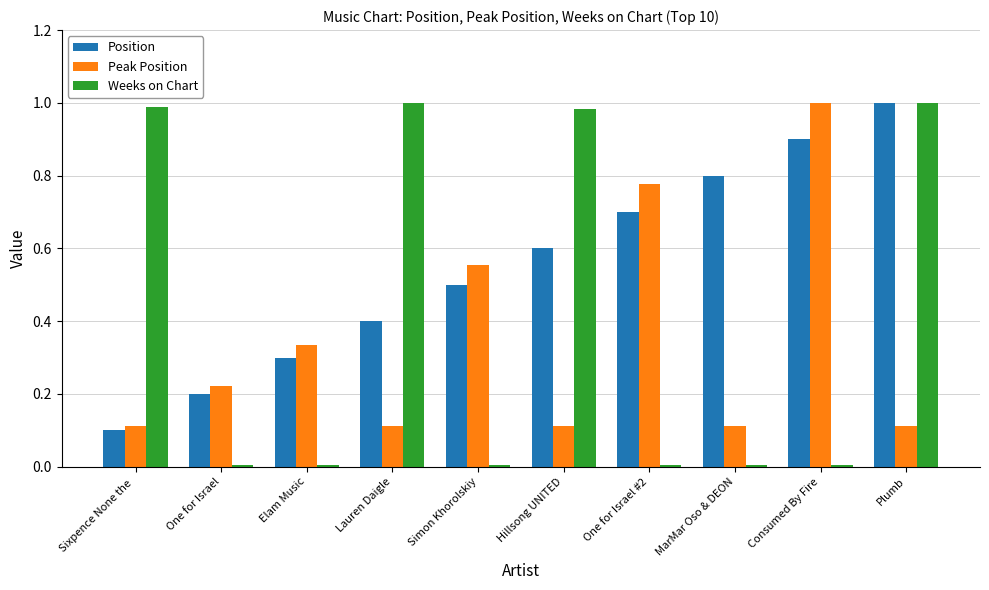

Are the bars grouped side by side (vs. stacked)?

Yes